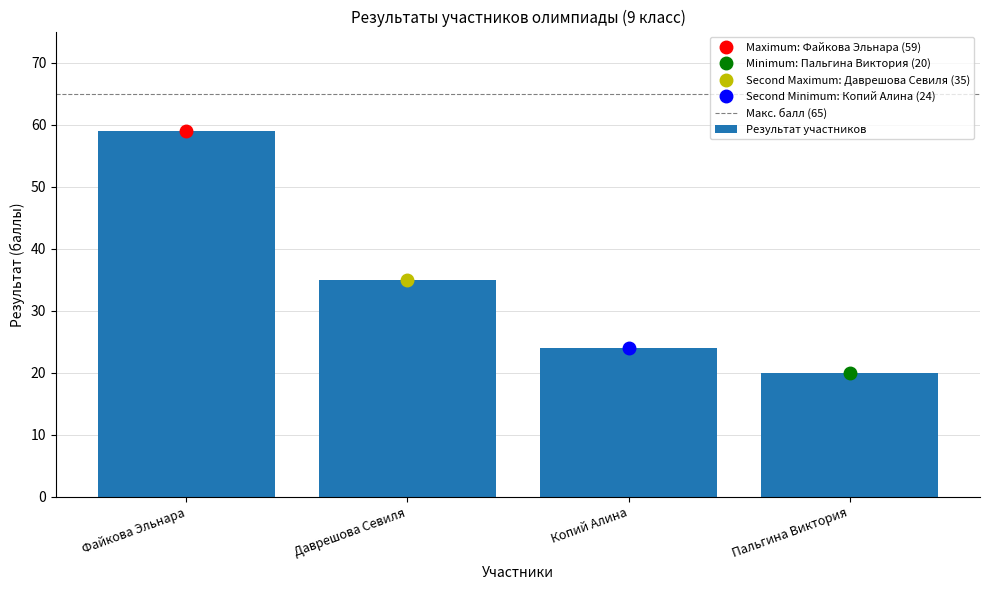

What is the ratio of the value at Пальгина Виктория to the value at Копий Алина?

0.8